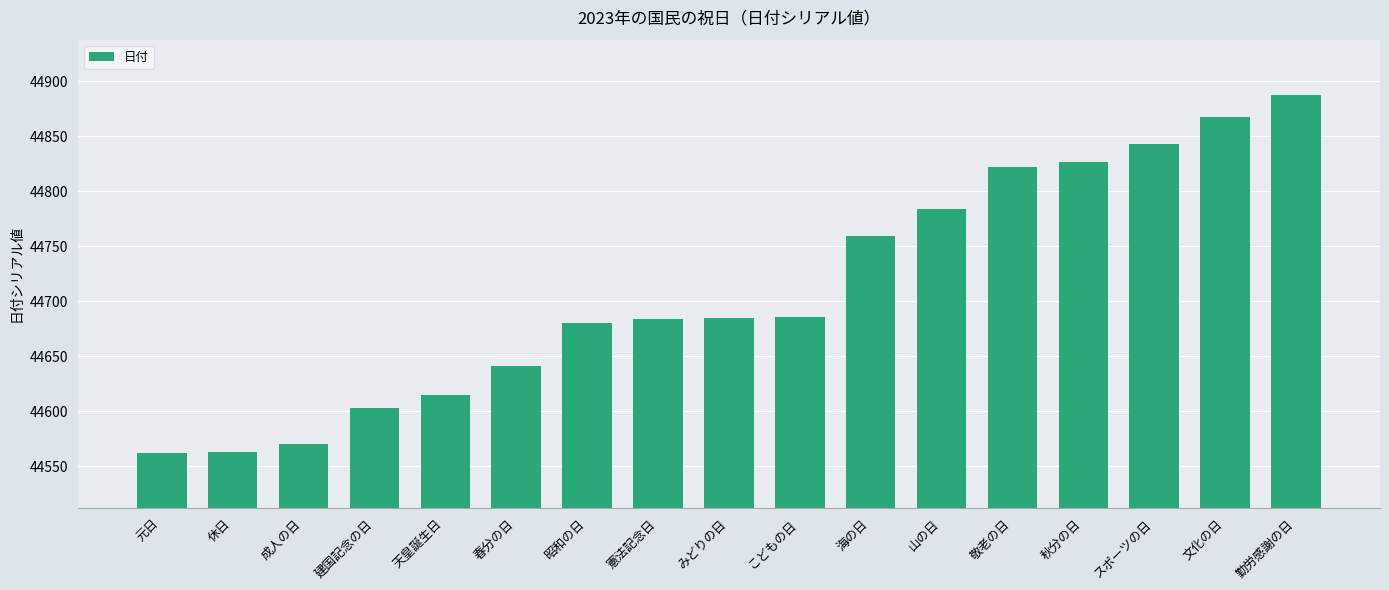

At which category does the chart reach its peak across all series?

勤労感謝の日